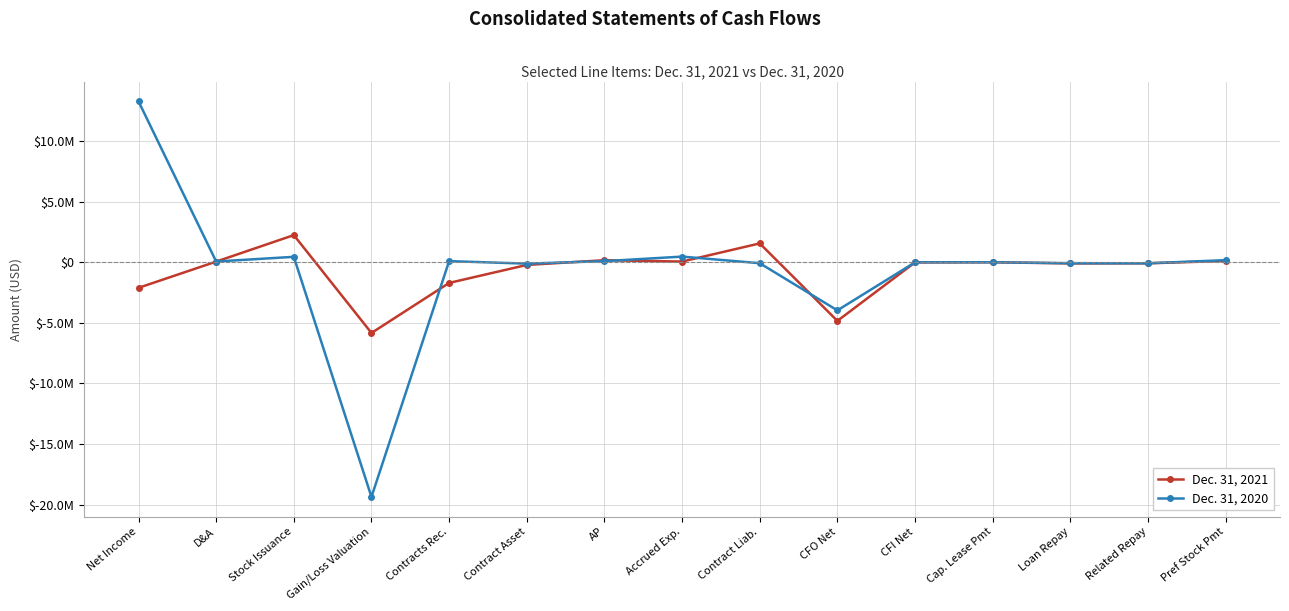

Which series has the largest total across all categories?

Dec. 31, 2020